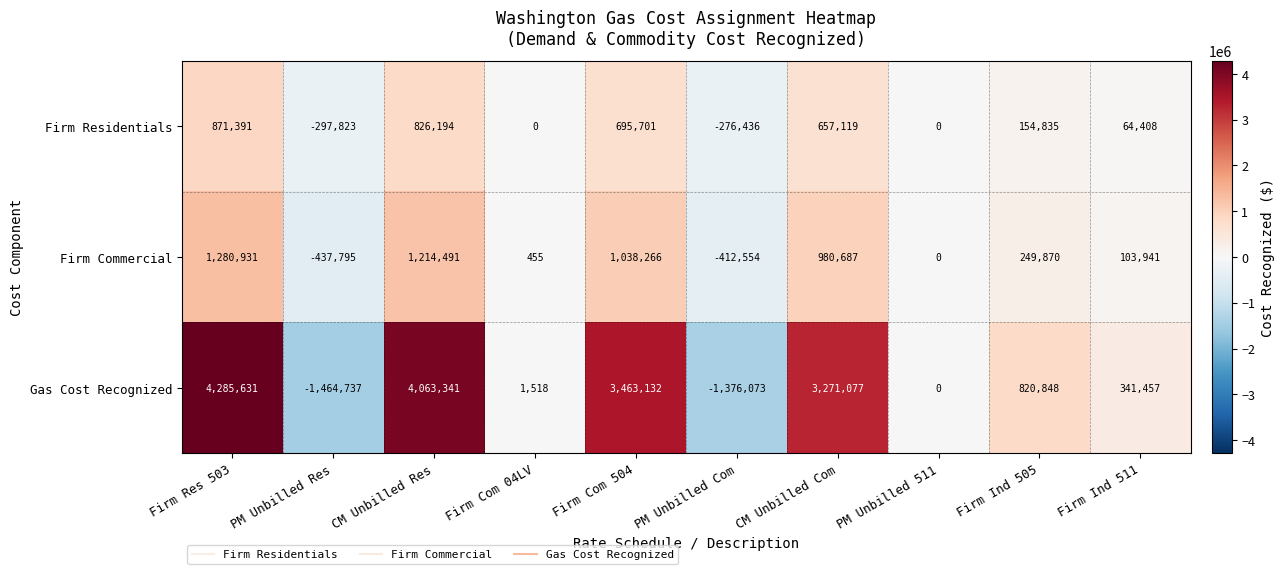

Reading right to left, what are all the values shown in this chart?

Firm Residentials: 64408	154835	0	657119	-276436	695701	0	826194	-297823	871391
Firm Commercial: 103941	249870	0	980687	-412554	1038266	455	1214491	-437795	1280931
Gas Cost Recognized: 341457	820848	0	3271077	-1376073	3463132	1518	4063341	-1464737	4285631